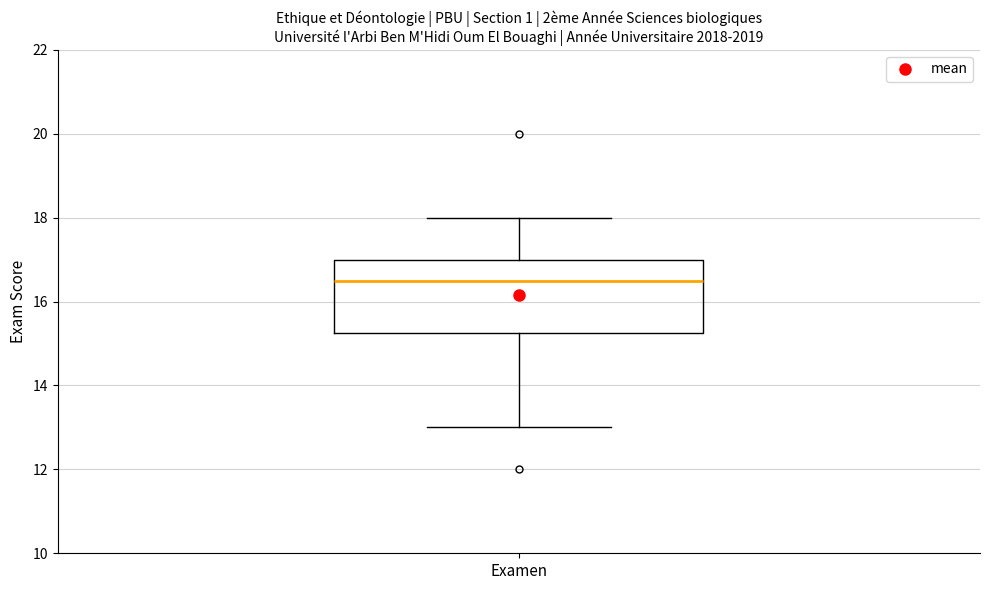

Where does the upper whisker of the box for Examen end on the y-axis? The values are not printed on the chart, so give them approximately, as read against the axis.

18.0